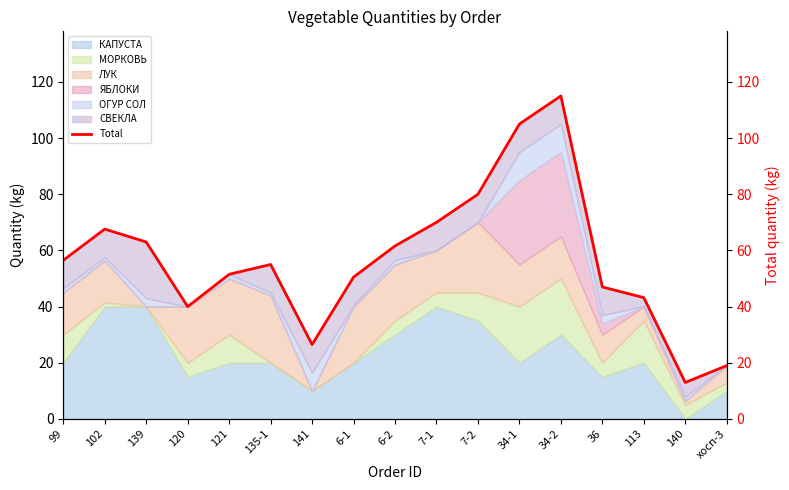

Between 6-1 and 141, which is larger?

6-1